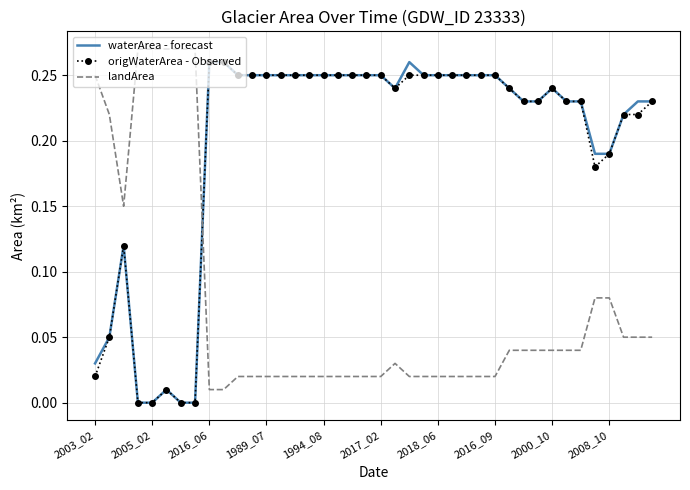

How many times do landArea and waterArea - forecast cross each other?

1